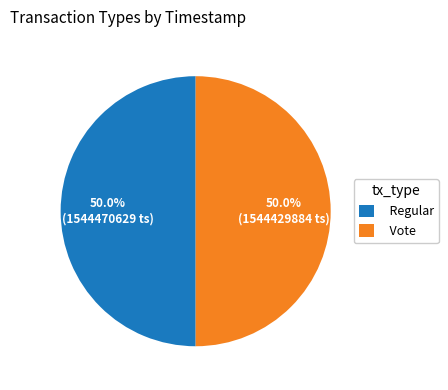

What is the ratio of the value at Vote to the value at Regular?

1.0